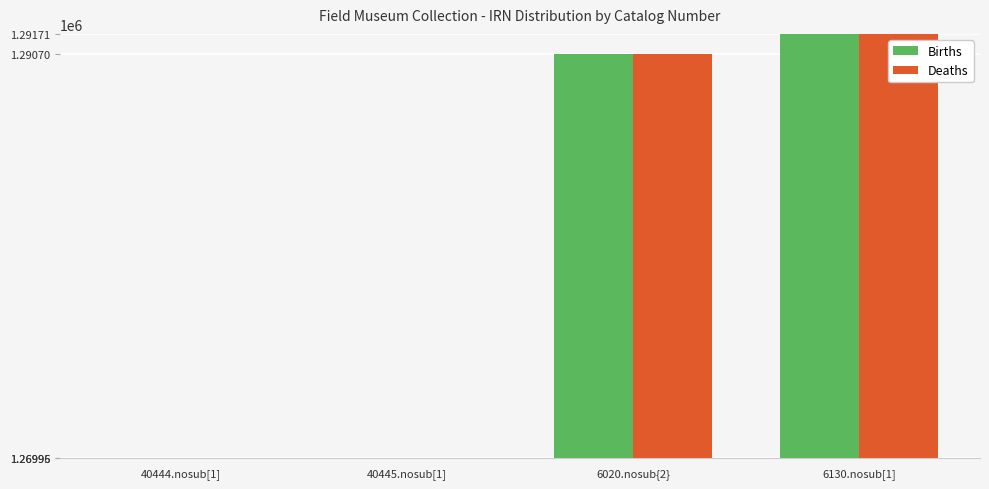

What is the minimum value shown in the chart?

1269960